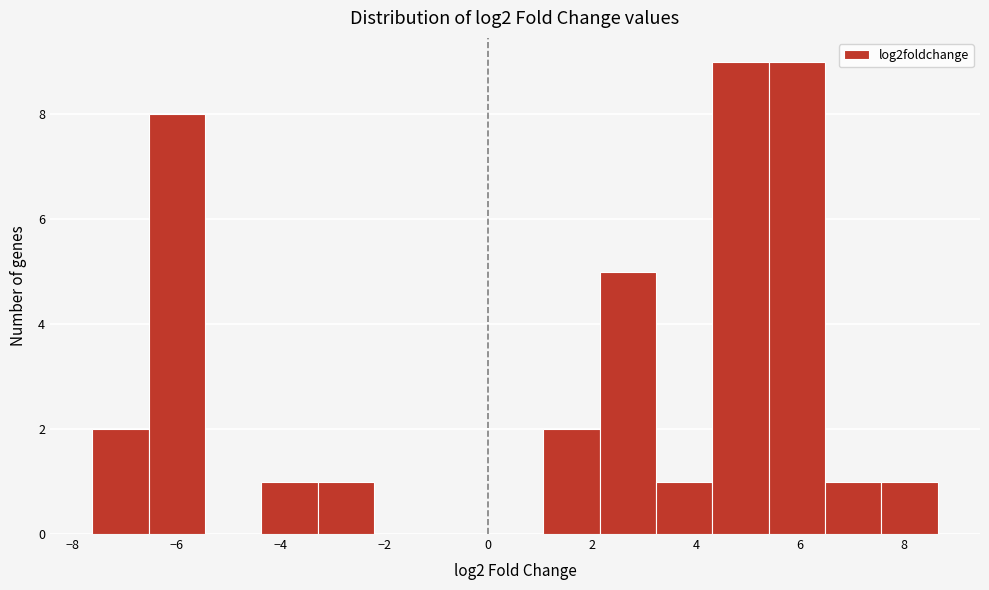

Reading left to right, transcribe this chart: for each bar, give the range it covers on the x-axis and its height. Neither the bar edges nor the heights are printed on the chart, so give them approximately, as read against the axes.

-7.6 to -6.6: 2
-6.6 to -5.4: 8
-5.4 to -4.4: 0
-4.4 to -3.2: 1
-3.2 to -2.2: 1
-2.2 to -1.2: 0
-1.2 to 0.0: 0
0.0 to 1.0: 0
1.0 to 2.2: 2
2.2 to 3.2: 5
3.2 to 4.4: 1
4.4 to 5.4: 9
5.4 to 6.4: 9
6.4 to 7.6: 1
7.6 to 8.6: 1